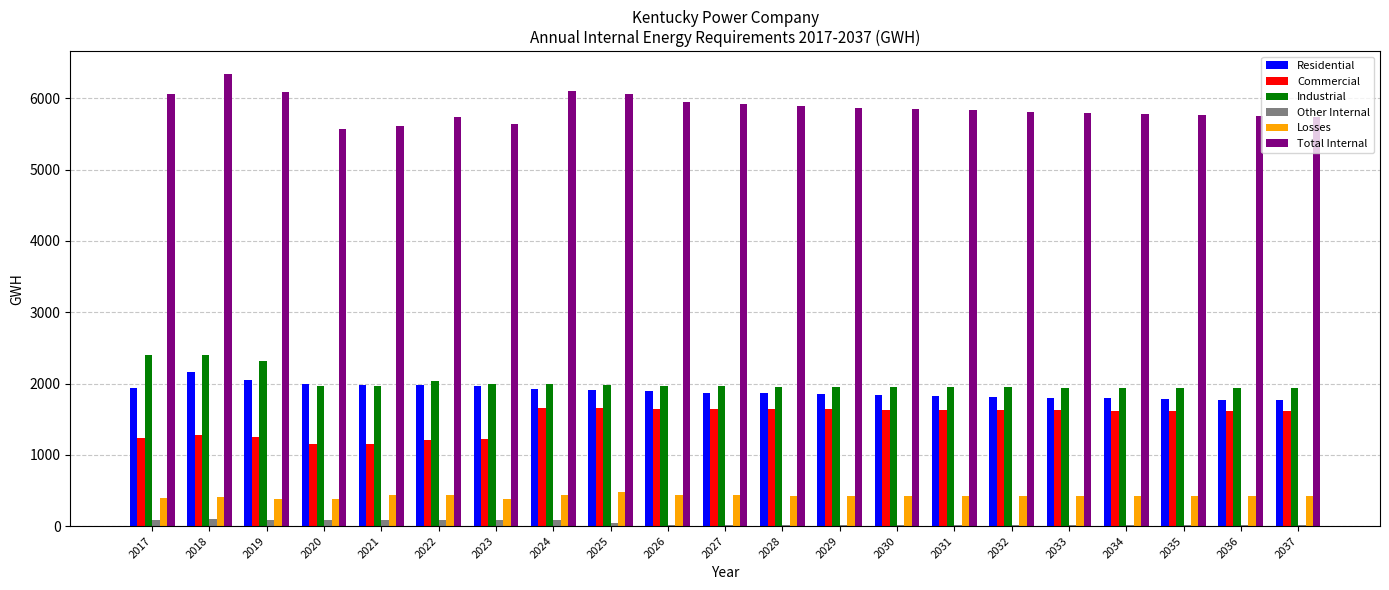

Is it true that Residential equals 802.6 at 2029?

False